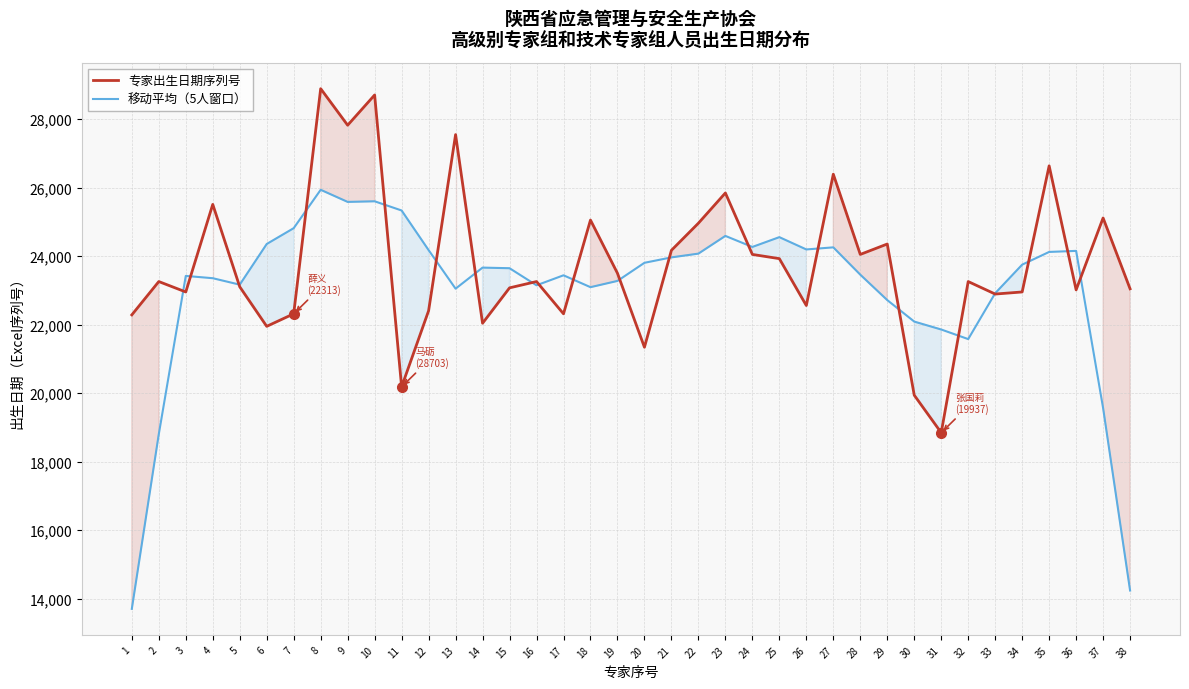

What is the minimum value shown in the chart?

13697.6